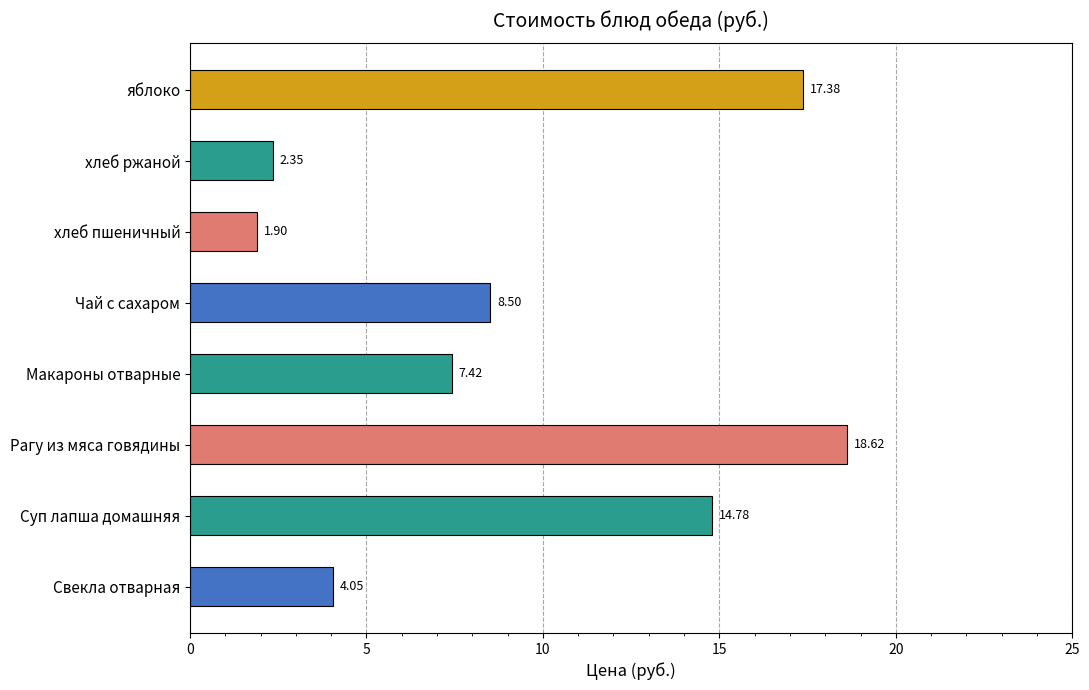

Are the bars grouped side by side (vs. stacked)?

No